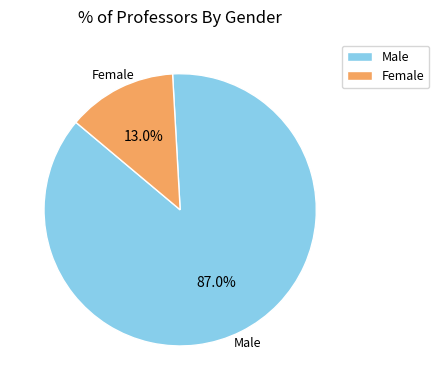

To the nearest percent, what portion does Male represent?

87%